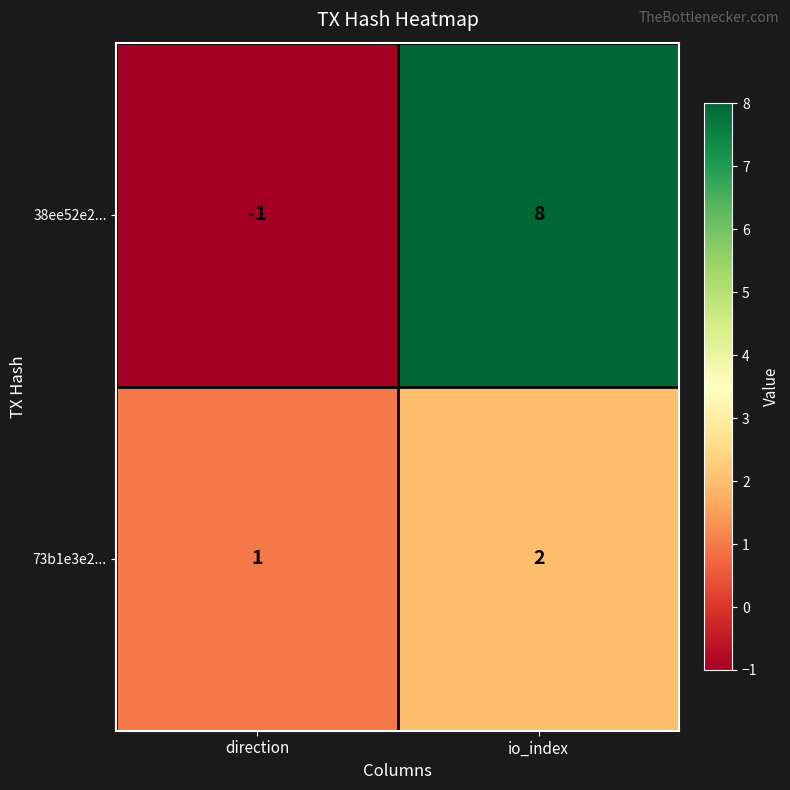

What is the spread (max minus min) of values at direction?

2